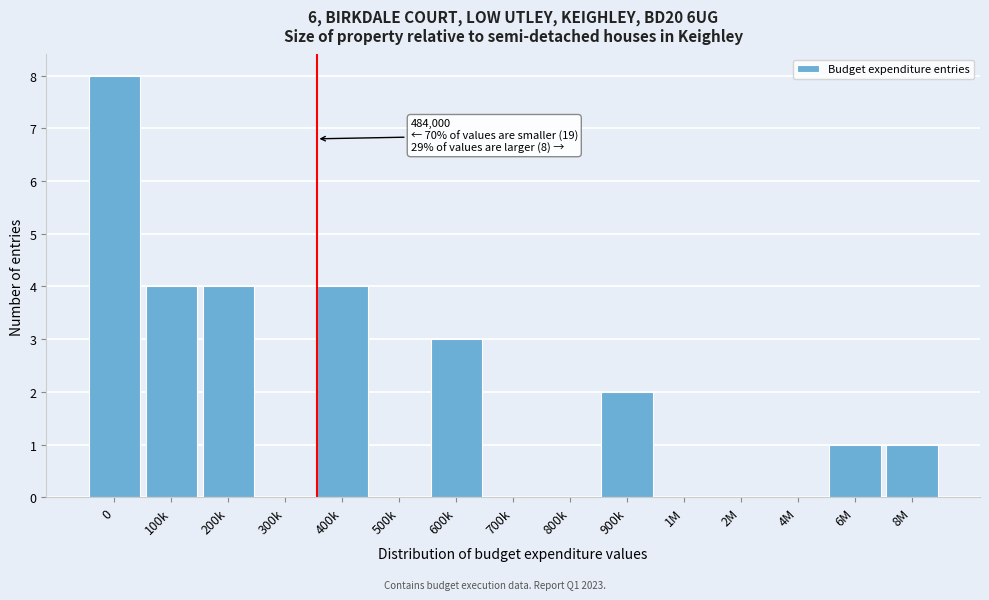

Reading right to left, list all the values displayed in this chart.

8M=1	6M=1	4M=0	2M=0	1M=0	900k=2	800k=0	700k=0	600k=3	500k=0	400k=4	300k=0	200k=4	100k=4	0=8